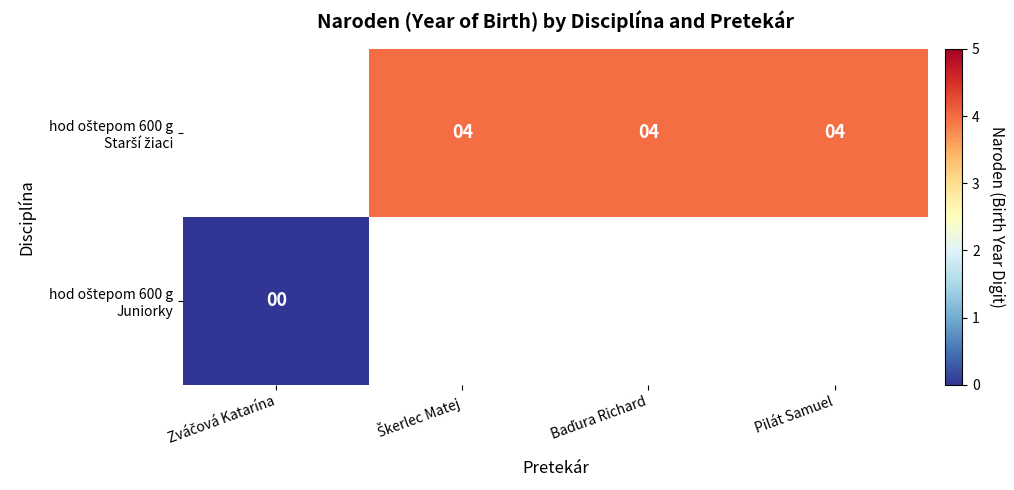

List the series in order of their peak value, lowest first.

hod oštepom 600 g Juniorky, hod oštepom 600 g Starší žiaci